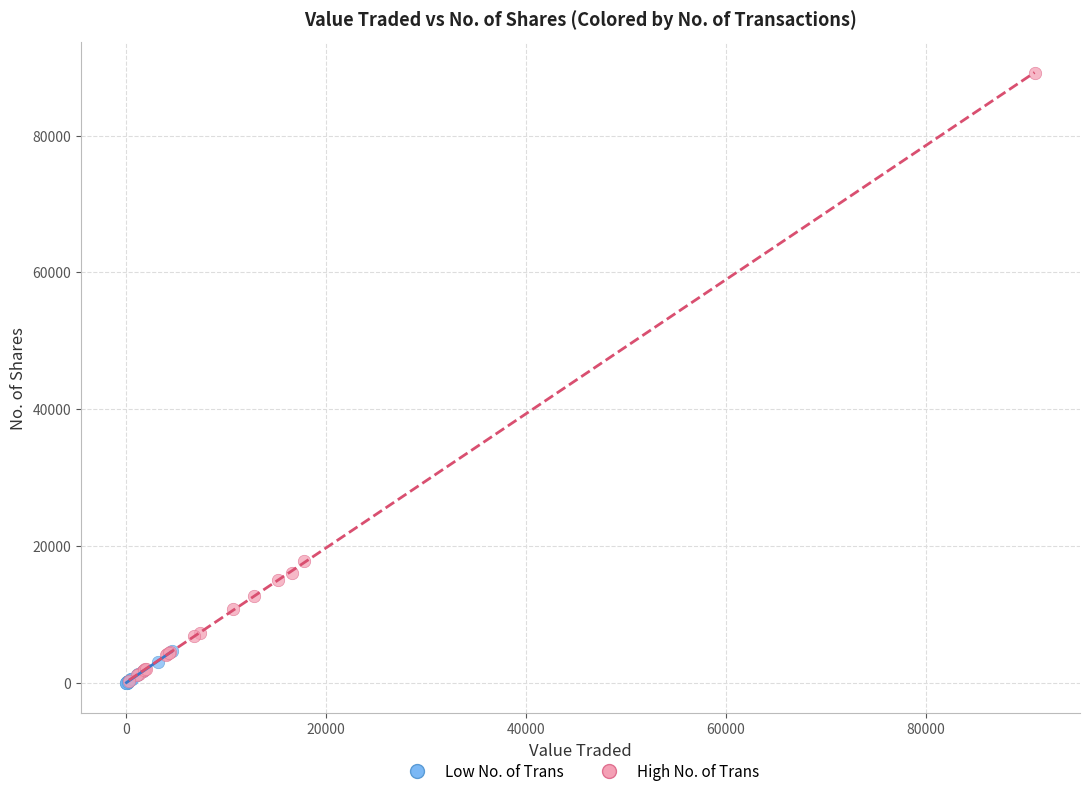

Which series has the widest spread of Y values?

High No. of Trans